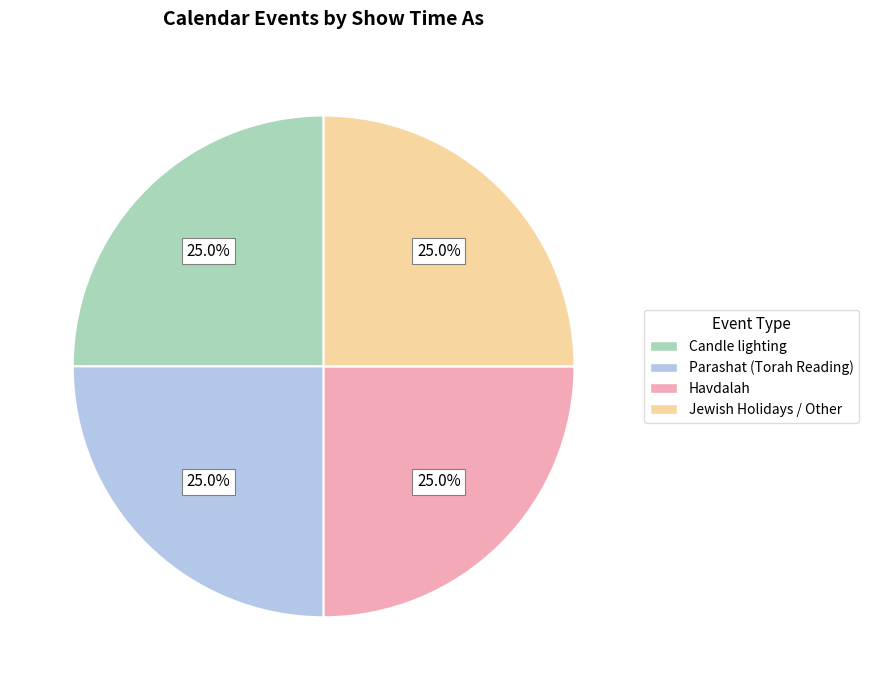

Is Parashat (Torah Reading) the majority of the pie?

No